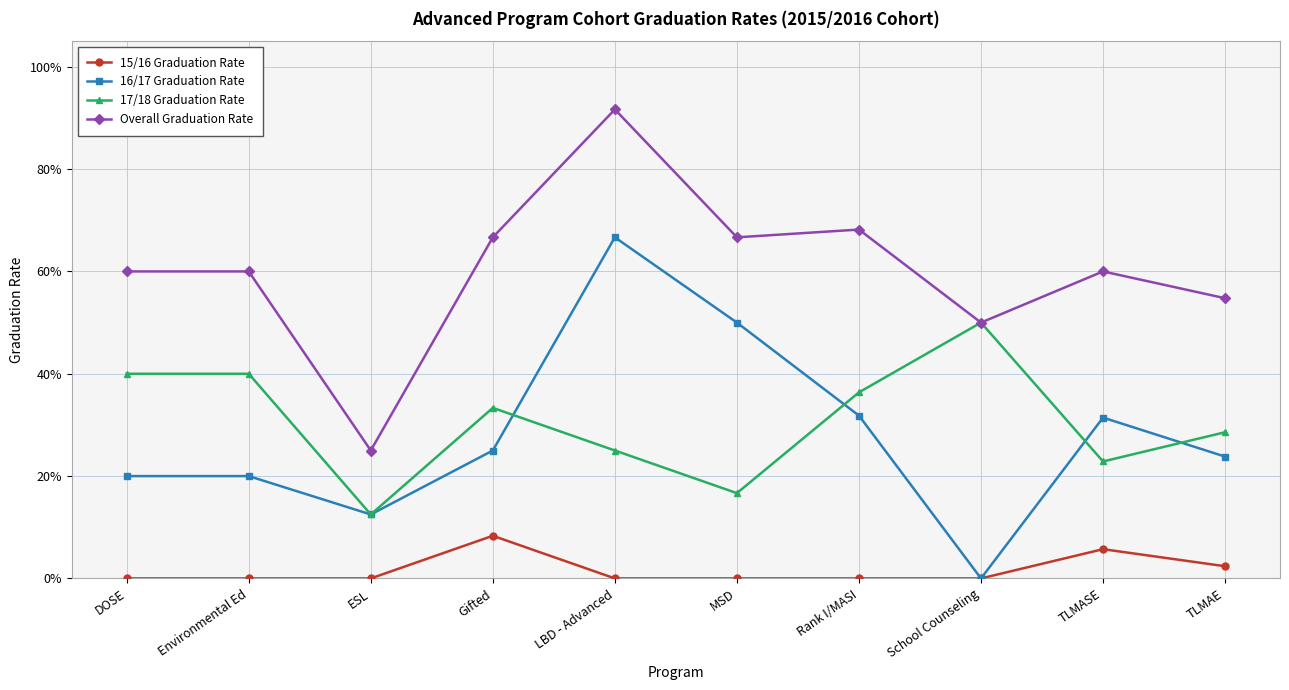

What are all the series names shown in the legend?

15/16 Graduation Rate, 16/17 Graduation Rate, 17/18 Graduation Rate, Overall Graduation Rate